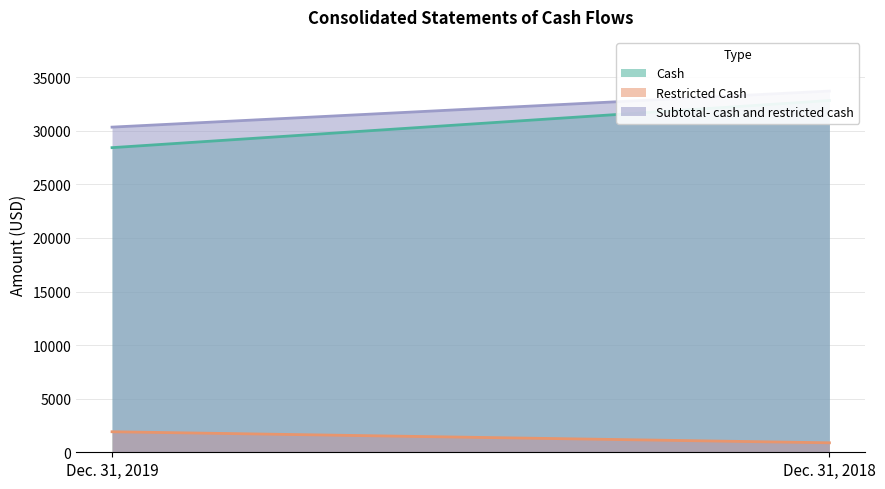

At Dec. 31, 2018, list the series in order from smallest to largest.

Restricted Cash, Cash, Subtotal- cash and restricted cash